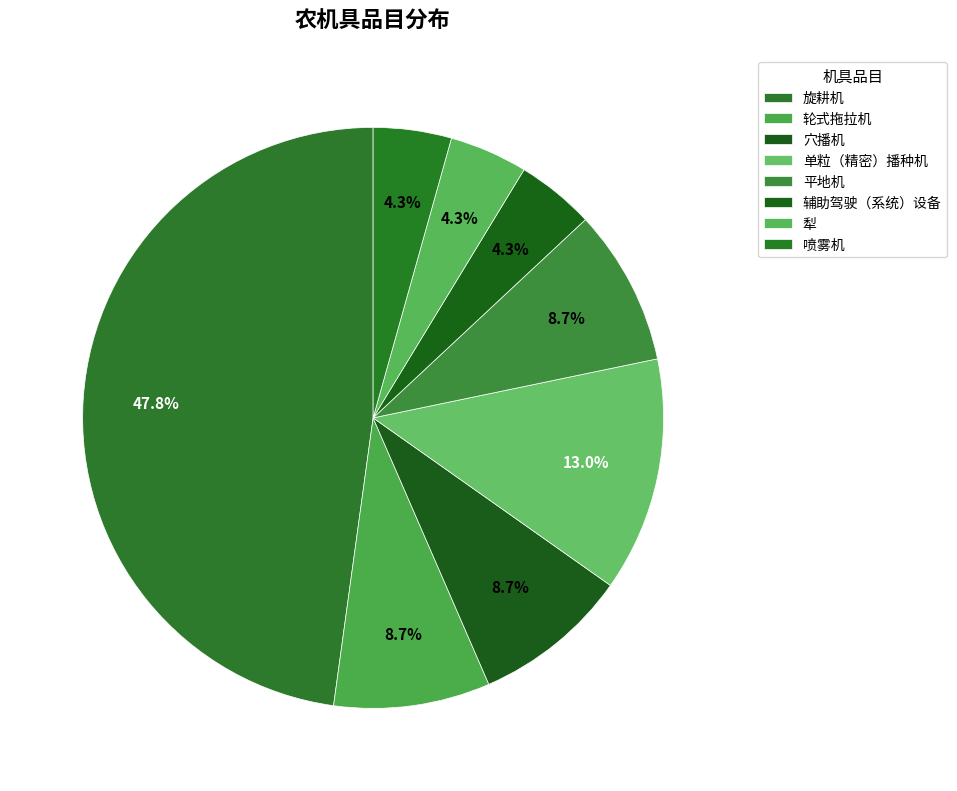

To the nearest percent, what percentage of the pie is 辅助驾驶（系统）设备?

4%